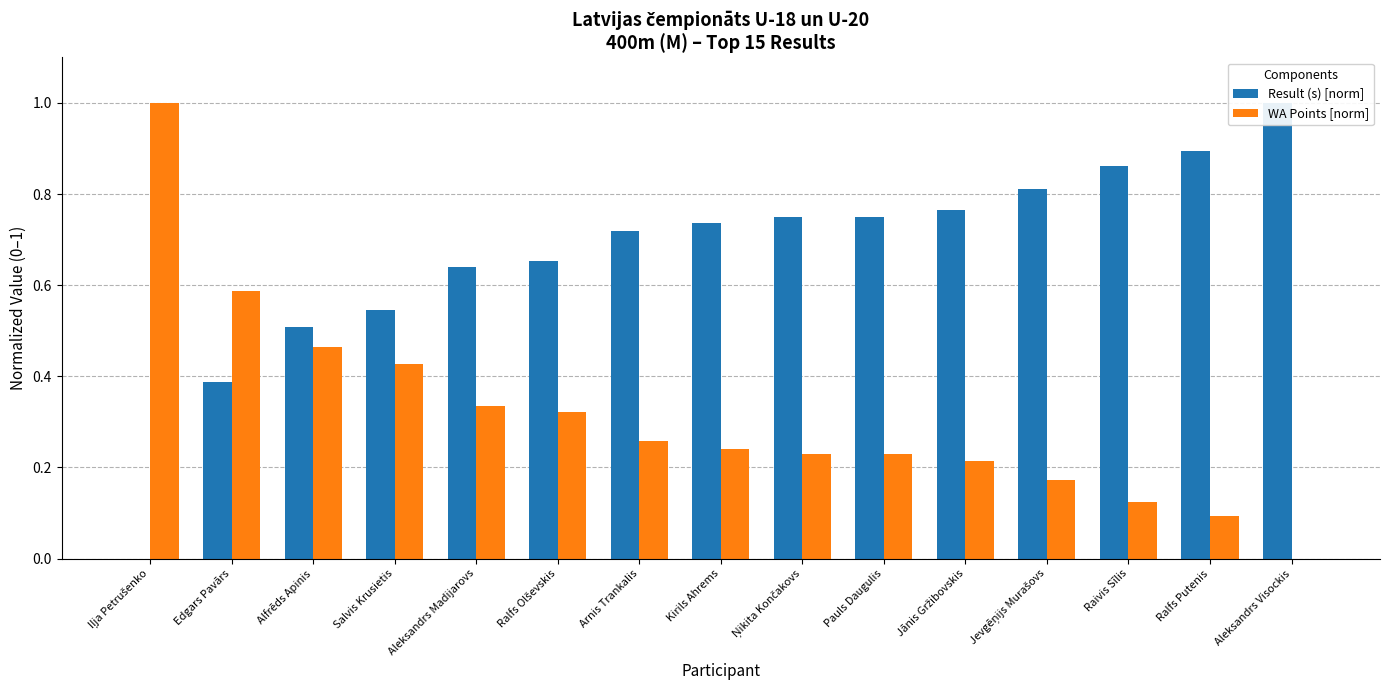

What is the difference between the highest and lowest values at Aleksandrs Madijarovs?

0.3